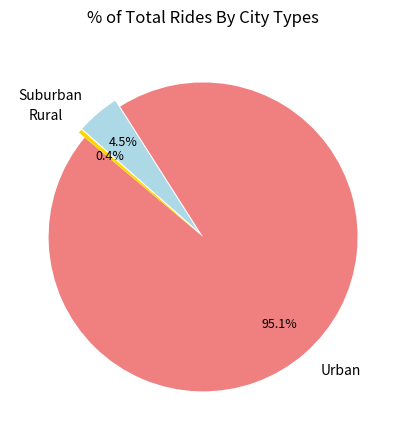

What is the majority slice?

Urban